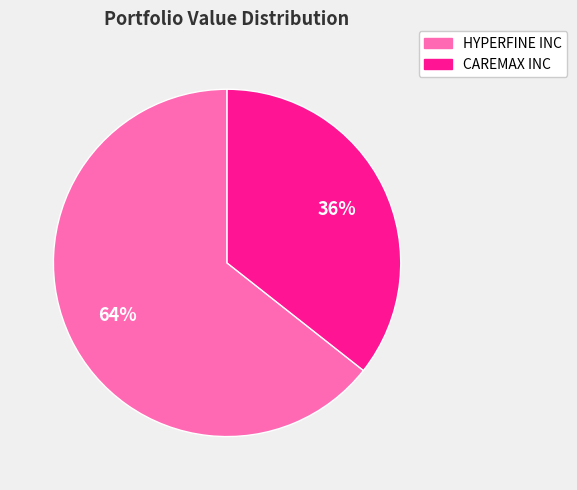

What percentage is the HYPERFINE INC slice, to the nearest percent?

64%